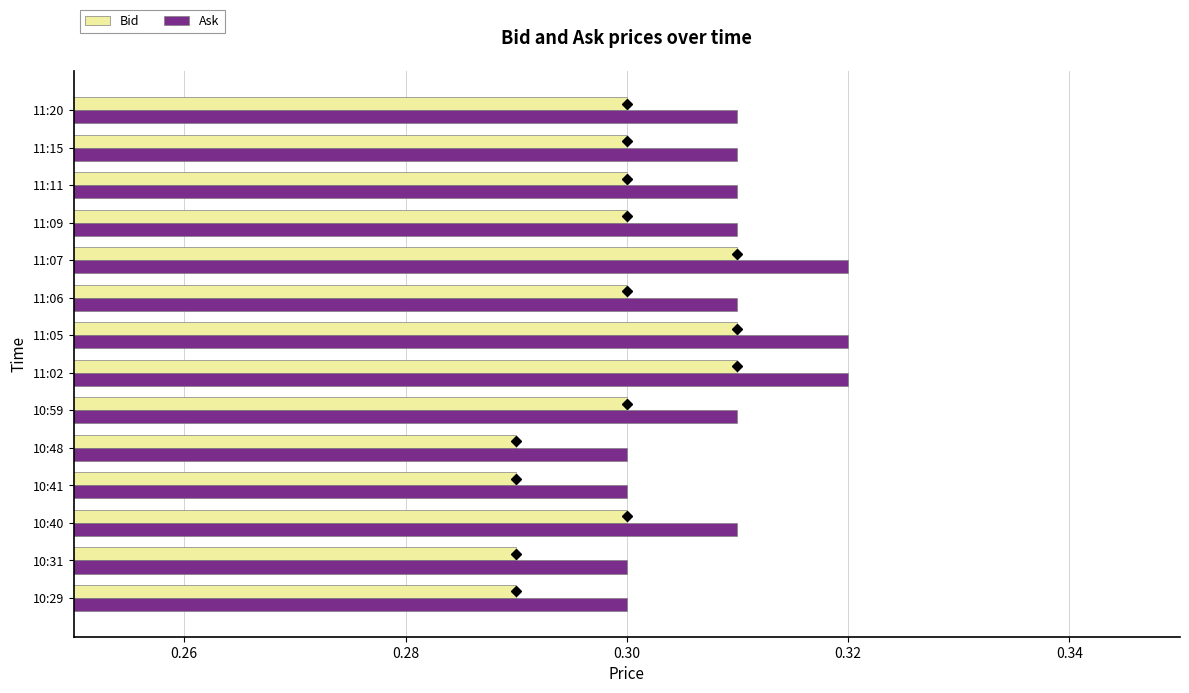

What is the sum of all Ask values?

4.3